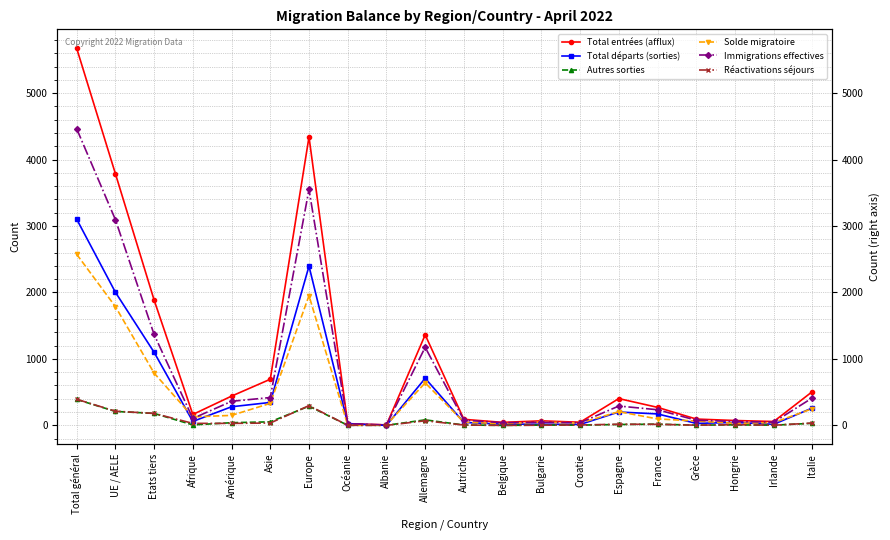

What is the sum of all Solde migratoire values?

9208